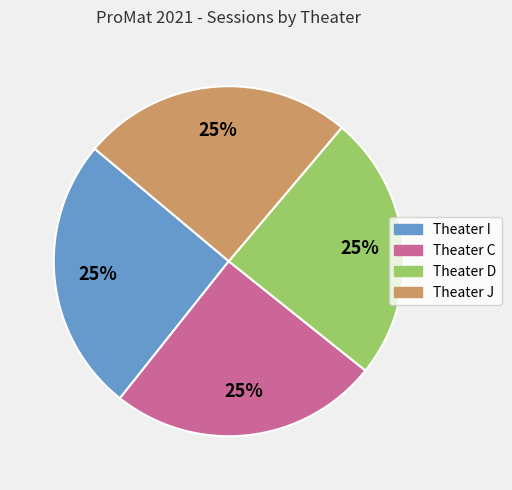

Is there a majority slice in this chart?

No